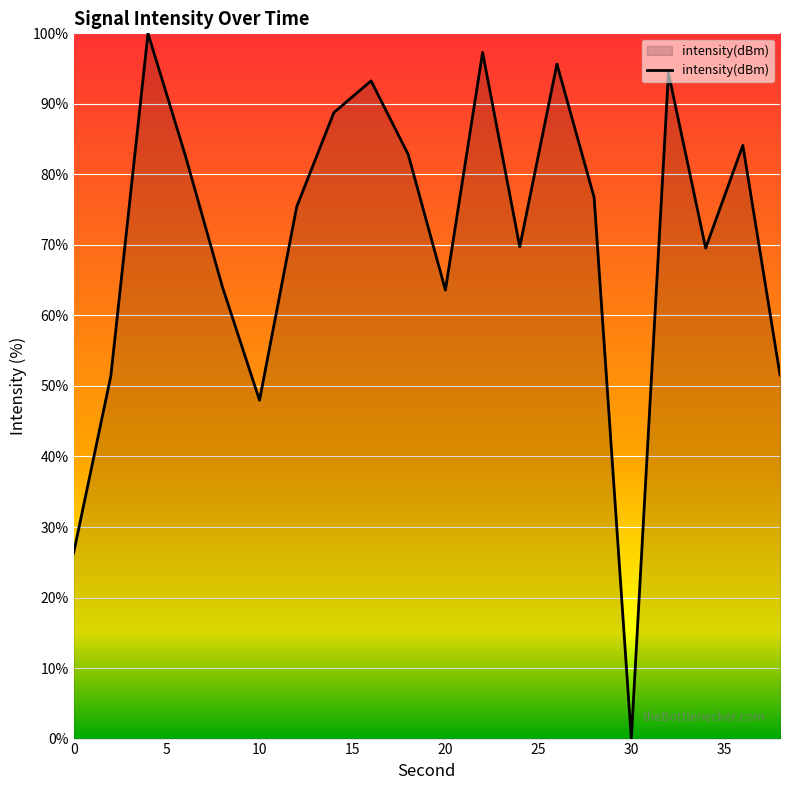

What is the greatest value displayed?

100.0